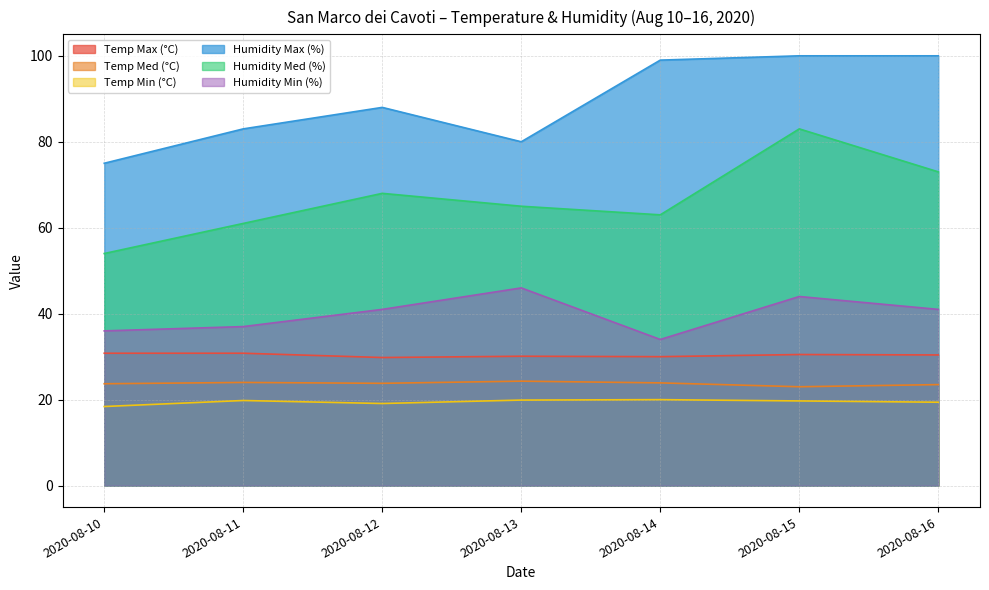

At which label is Humidity Med (%) closest to 68?

2020-08-12